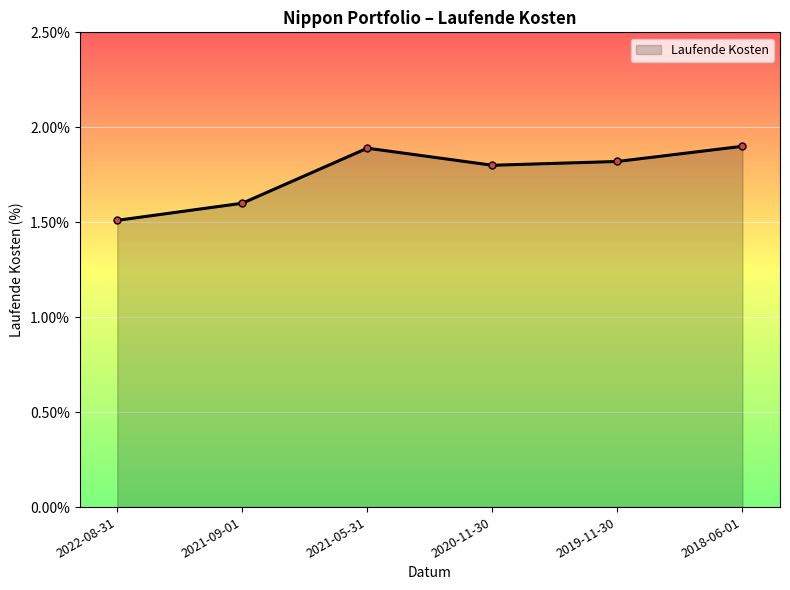

At which label is the value closest to 1?

2022-08-31